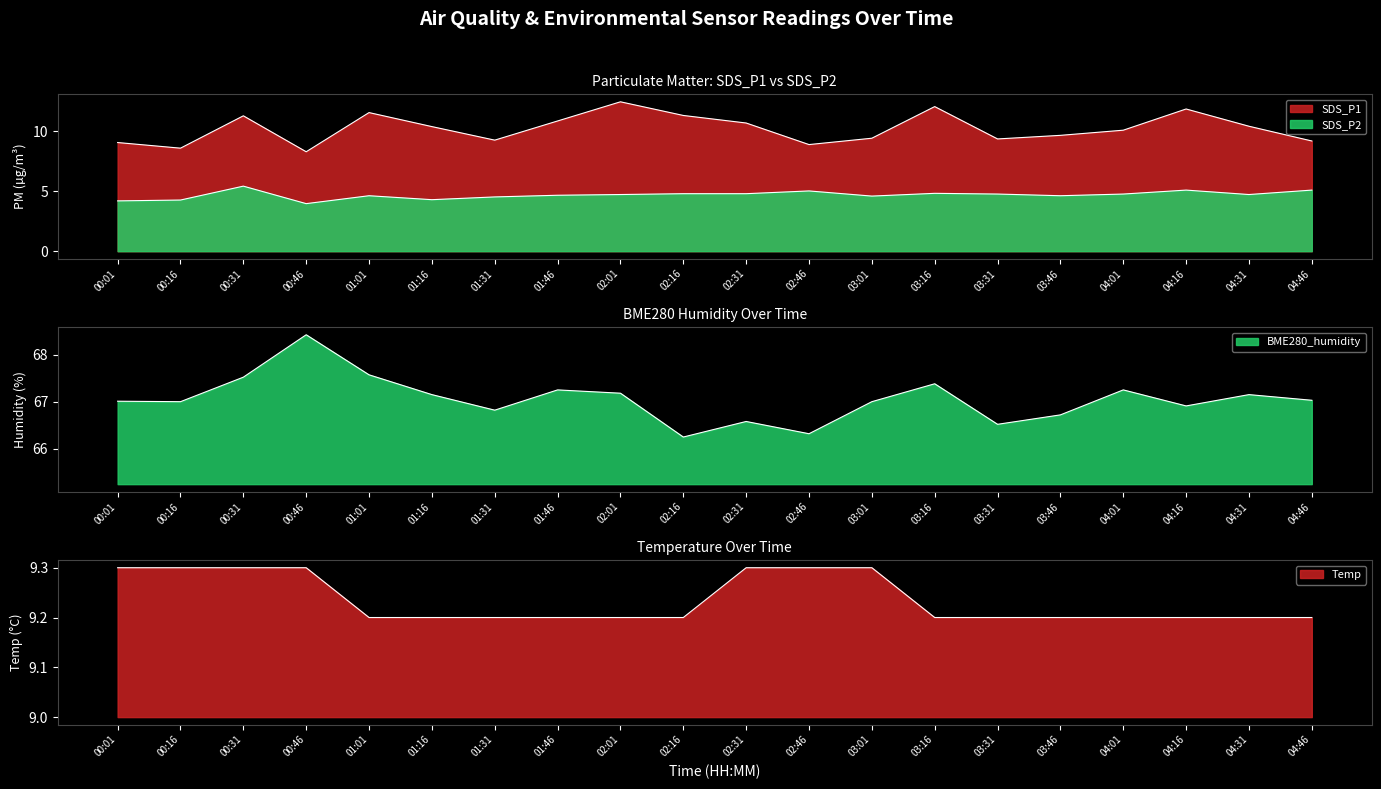

Which series has the largest total across all categories?

BME280_humidity